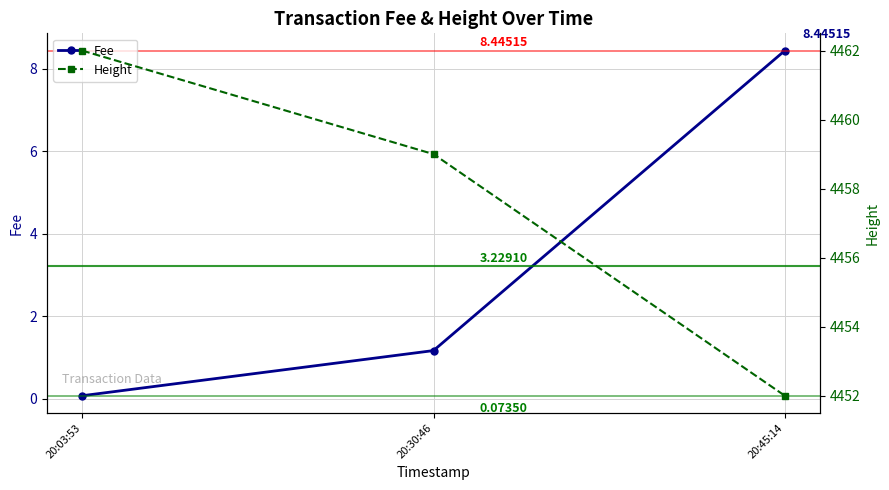

What is the minimum value for Height?

4452.0